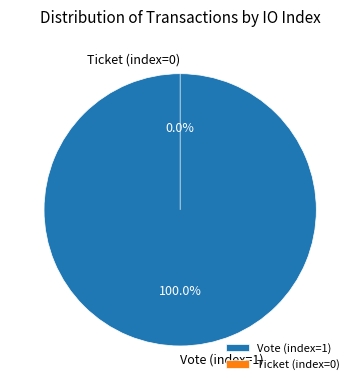

True or false: Ticket (index=0) accounts for 0% of the total.

True